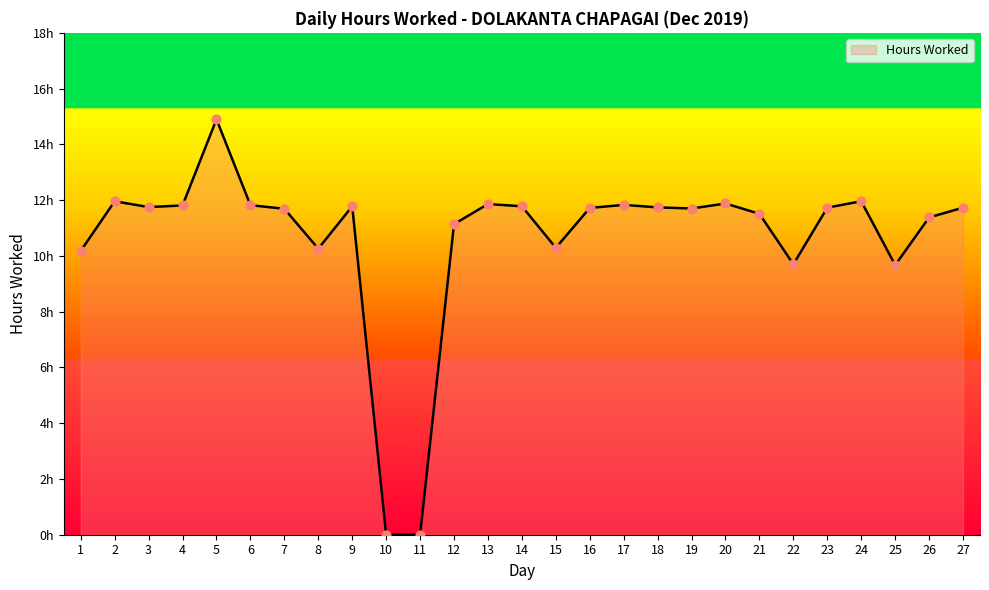

Between 27 and 22, which is larger?

27